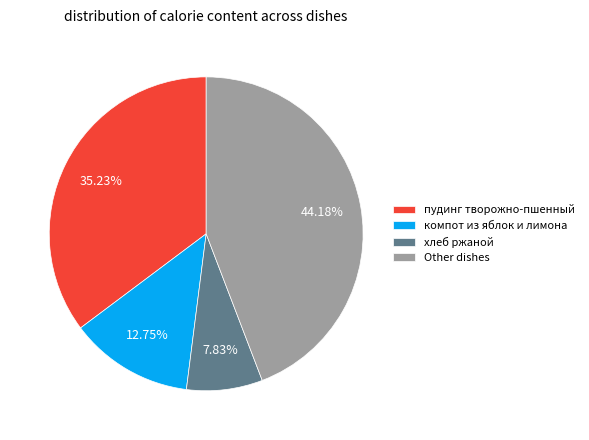

Which slice is the smallest?

хлеб ржаной